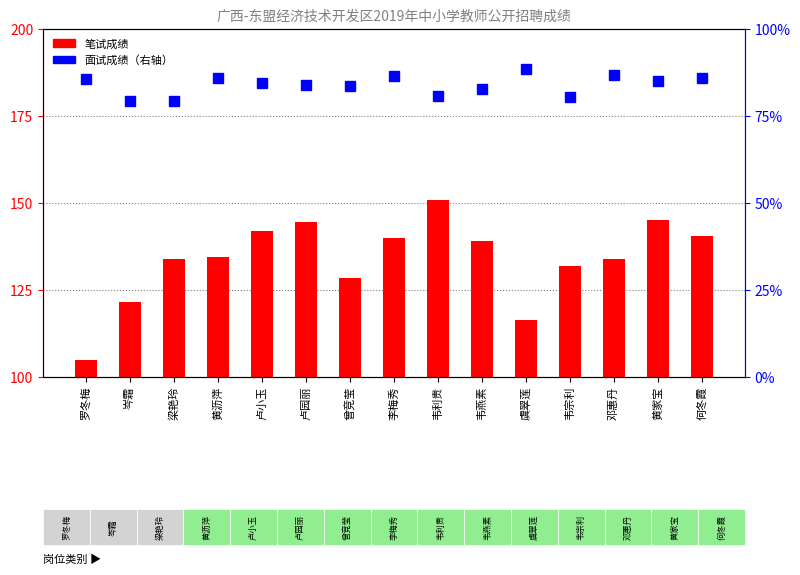

Reading left to right, transcribe all the data shown in this chart.

笔试成绩: 罗冬梅=105.0	岑霜=121.5	梁艳玲=134.0	黄沥萍=134.5	卢小玉=142.0	卢园丽=144.5	曾竞莹=128.5	李梅秀=140.0	韦利贵=151.0	韦燕素=139.0	虞翠莲=116.5	韦宗利=132.0	邓惠丹=134.0	黄家宝=145.0	何冬霞=140.5
面试成绩: 罗冬梅=85.7	岑霜=79.4	梁艳玲=79.4	黄沥萍=85.8	卢小玉=84.3	卢园丽=83.8	曾竞莹=83.6	李梅秀=86.5	韦利贵=80.7	韦燕素=82.7	虞翠莲=88.6	韦宗利=80.5	邓惠丹=86.6	黄家宝=85.2	何冬霞=86.0